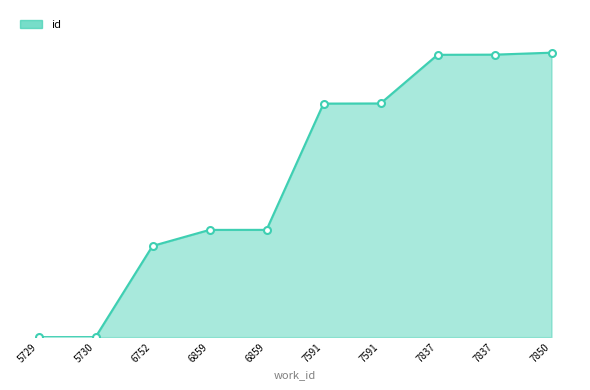

The chart shows a value of 4592 at 6859. True or false?

False